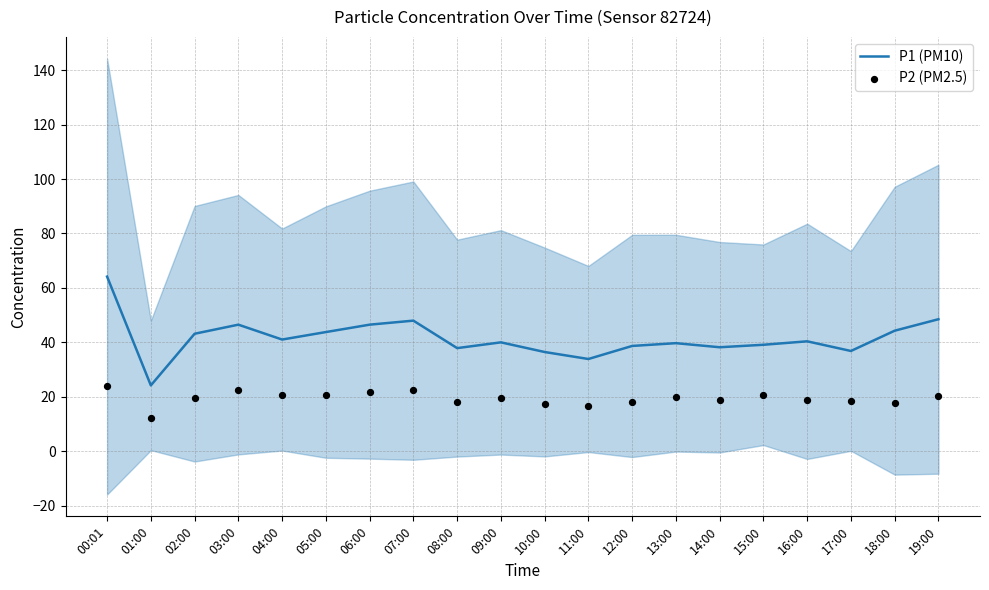

What are all the series names shown in the legend?

P1 (PM10), P2 (PM2.5)